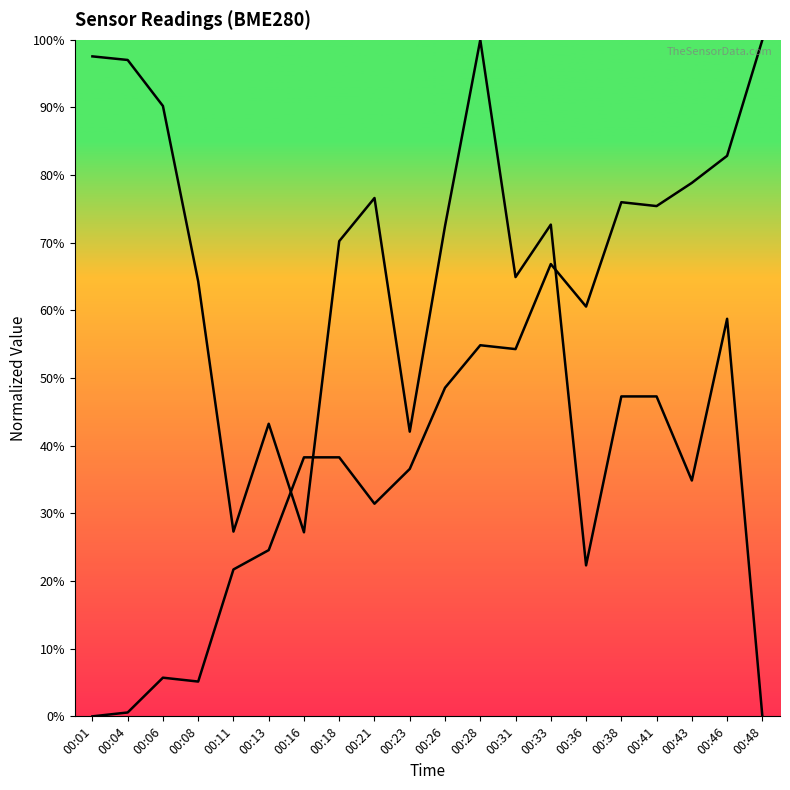

How many positive values does the BME280_pressure series have?

19